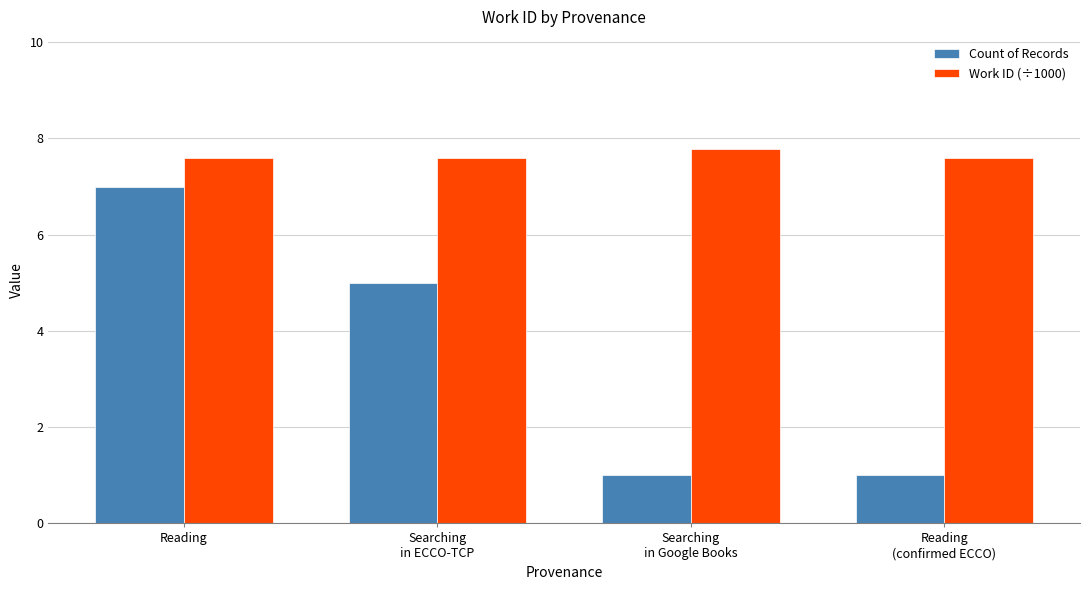

Which series has the largest range (max minus min)?

Count of Records